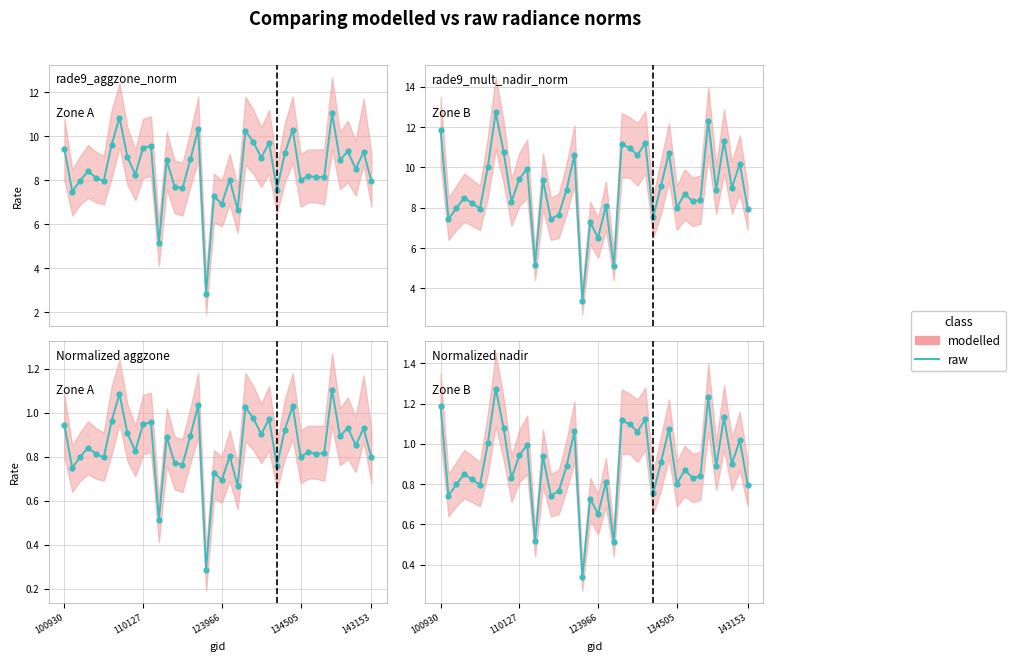

What is the change in value from 17 to 31?

-0.2